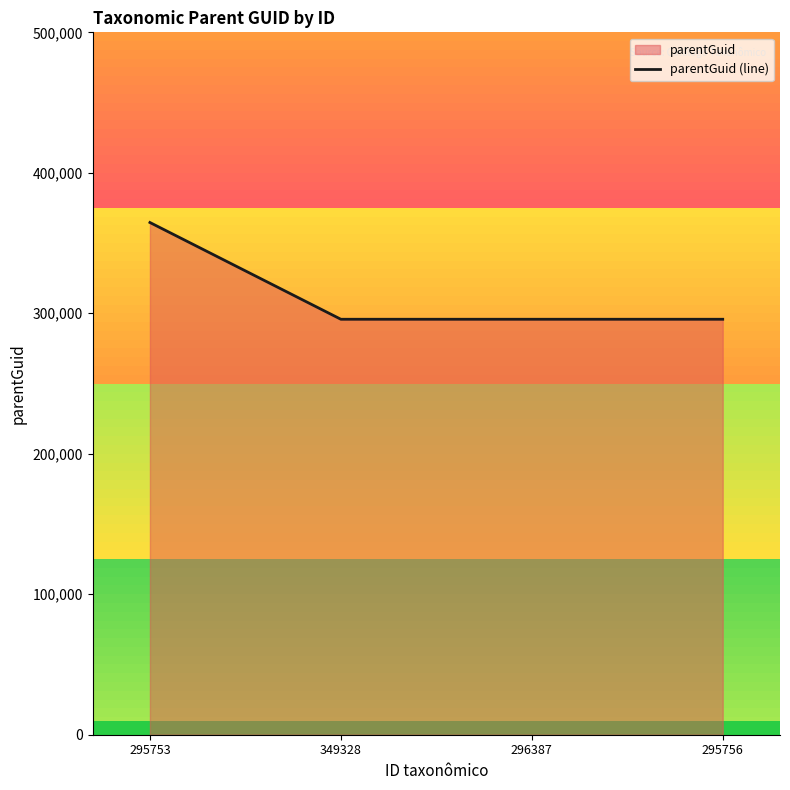

How many lines are shown in the chart?

1